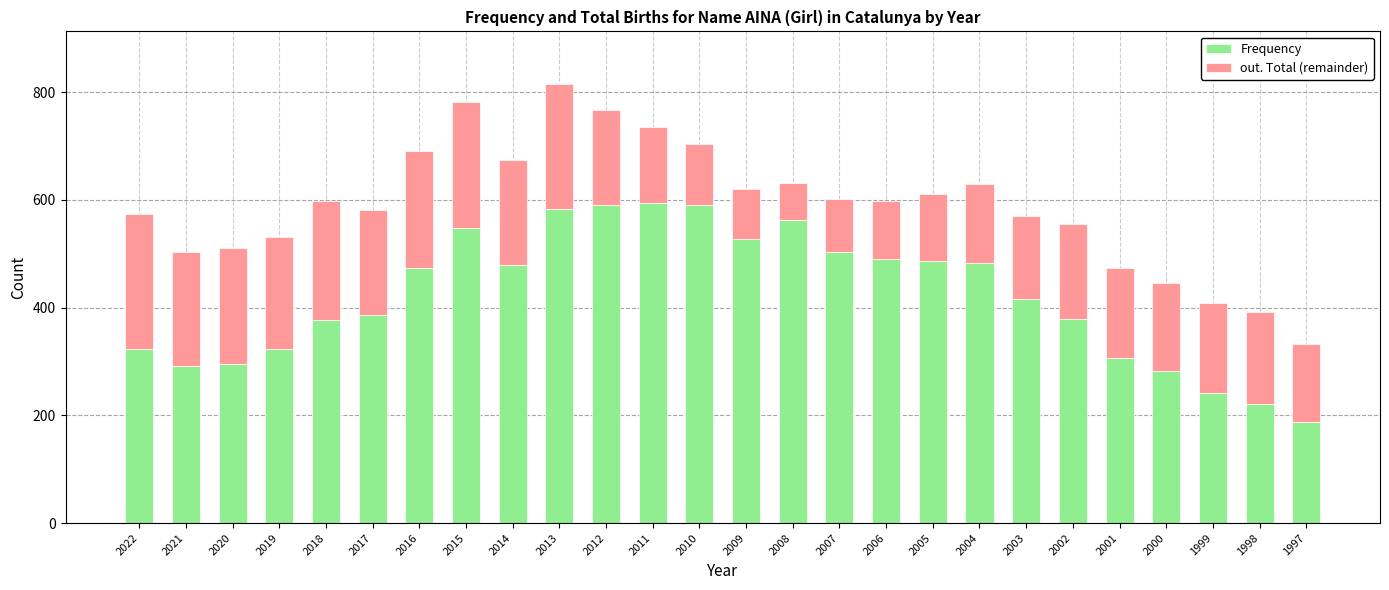

Is it true that Frequency equals 210 at 2019?

False